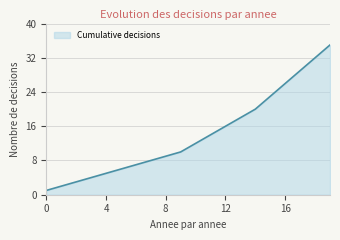

What is the maximum value shown in the chart?

35